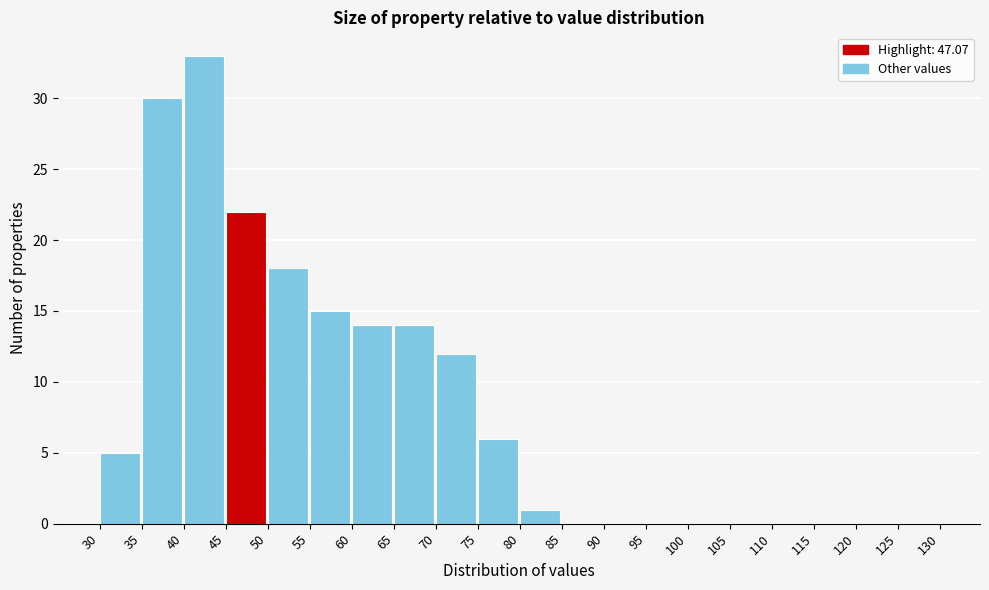

Which range on the x-axis has the tallest bar?

40 to 45